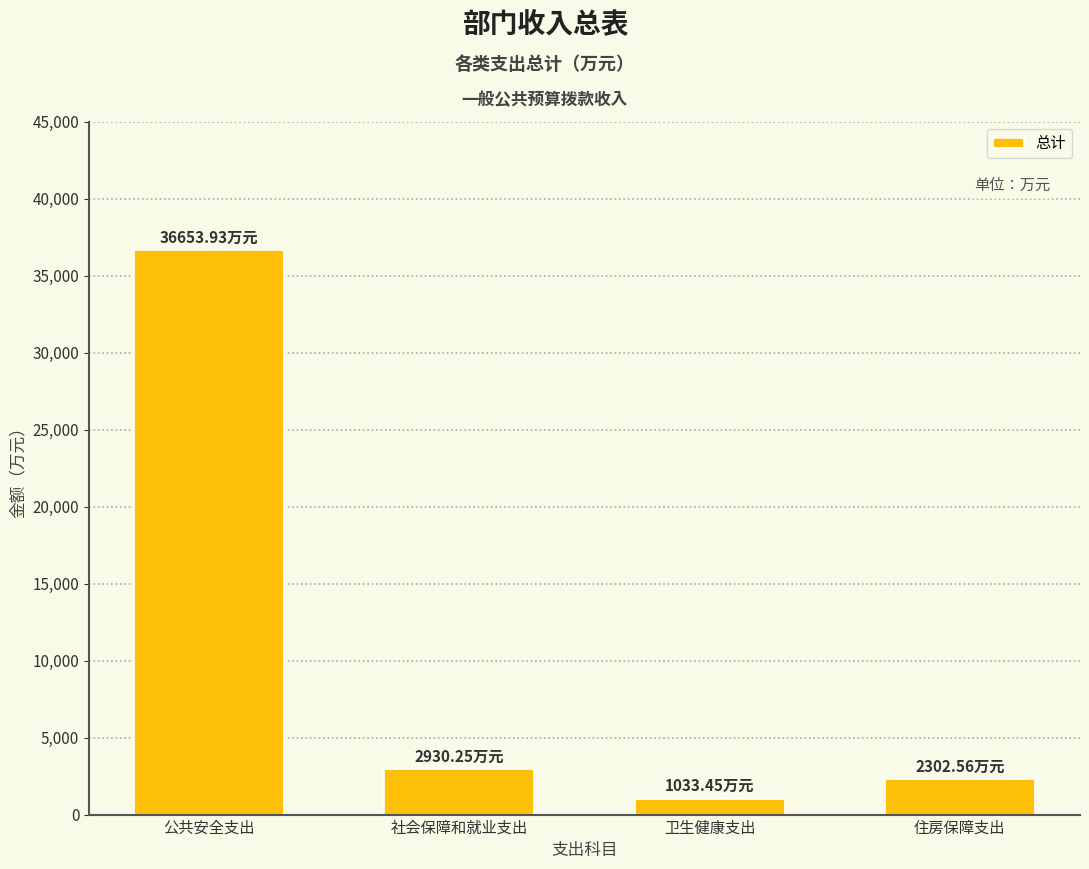

What is the change in value from 公共安全支出 to 社会保障和就业支出?

-33723.7